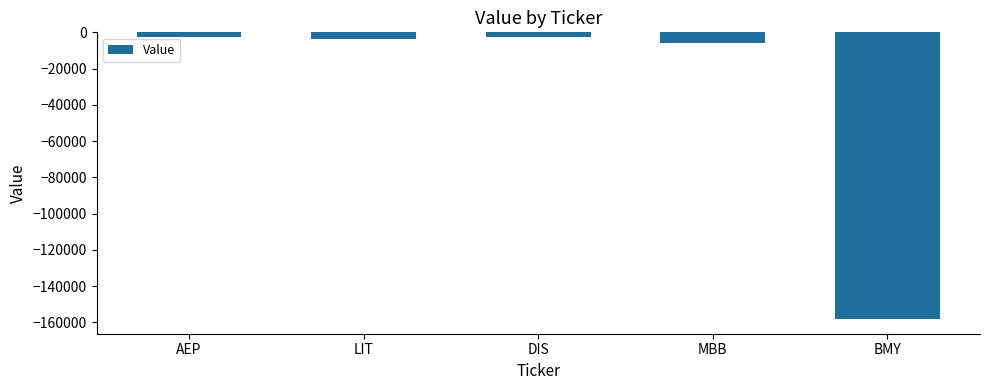

Count the number of values greater than -3495.

2